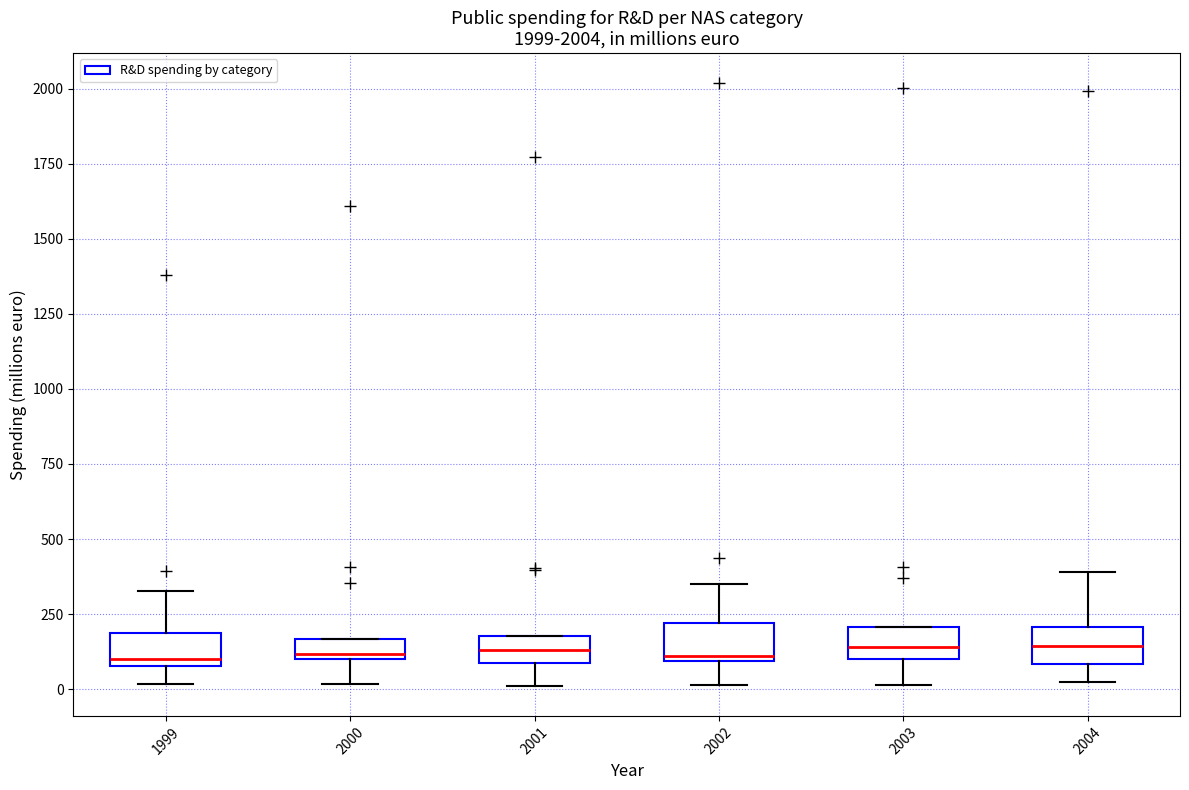

Where is the upper edge of the box at x = 1999 on the y-axis? The values are not printed on the chart, so give them approximately, as read against the axis.

200